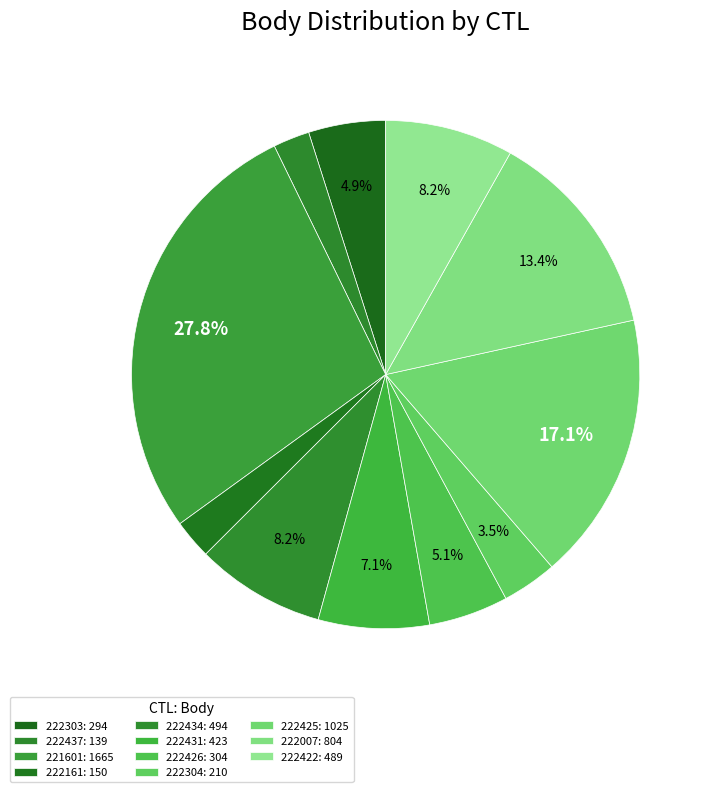

Count the number of slices in the pie.

11